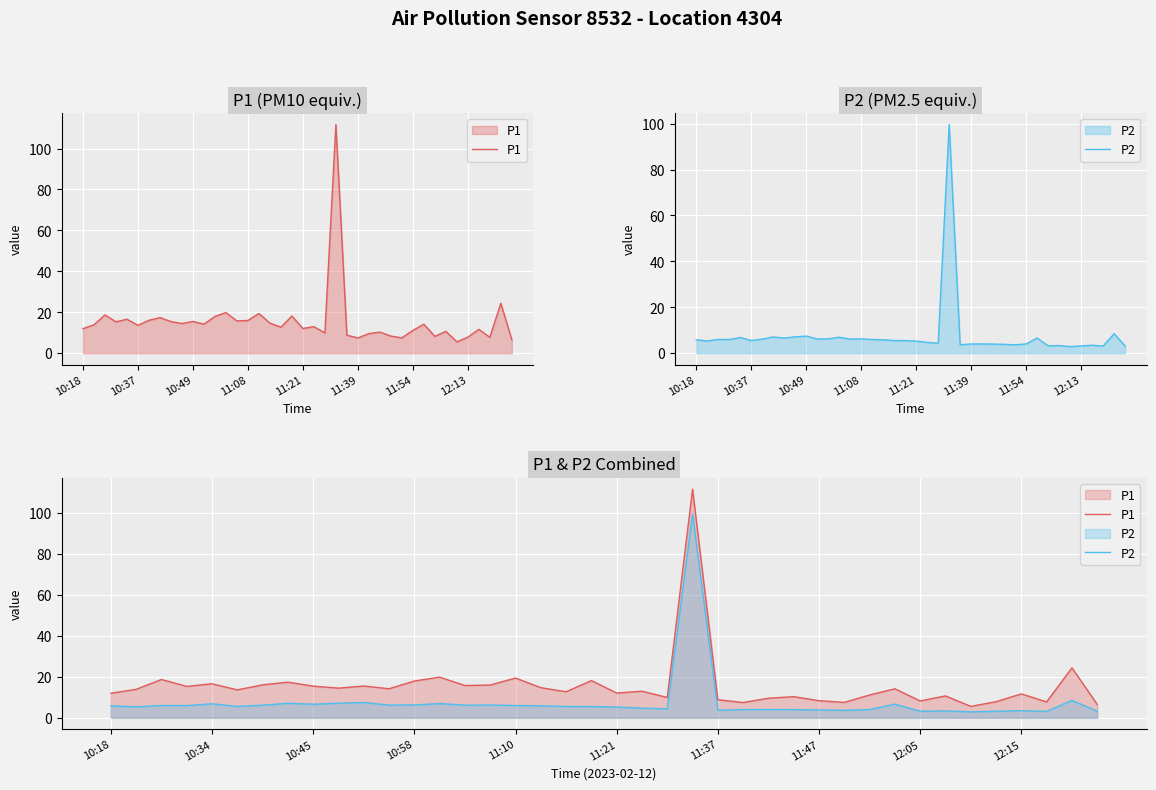

List the series in order of their overall mean, lowest first.

P2, P1